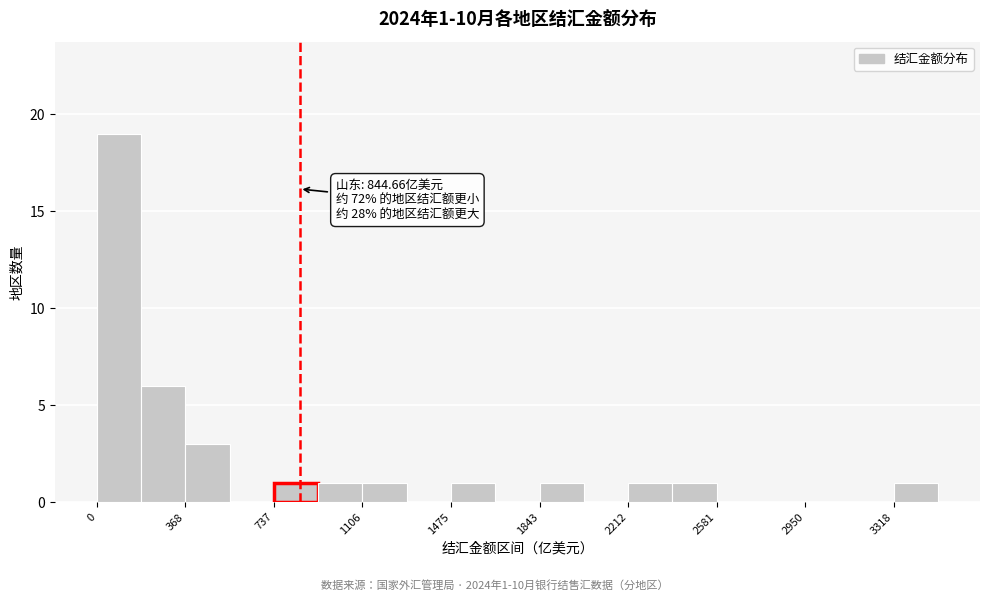

Read against the x-axis, roughly where is the centre of the tallest bar?

100